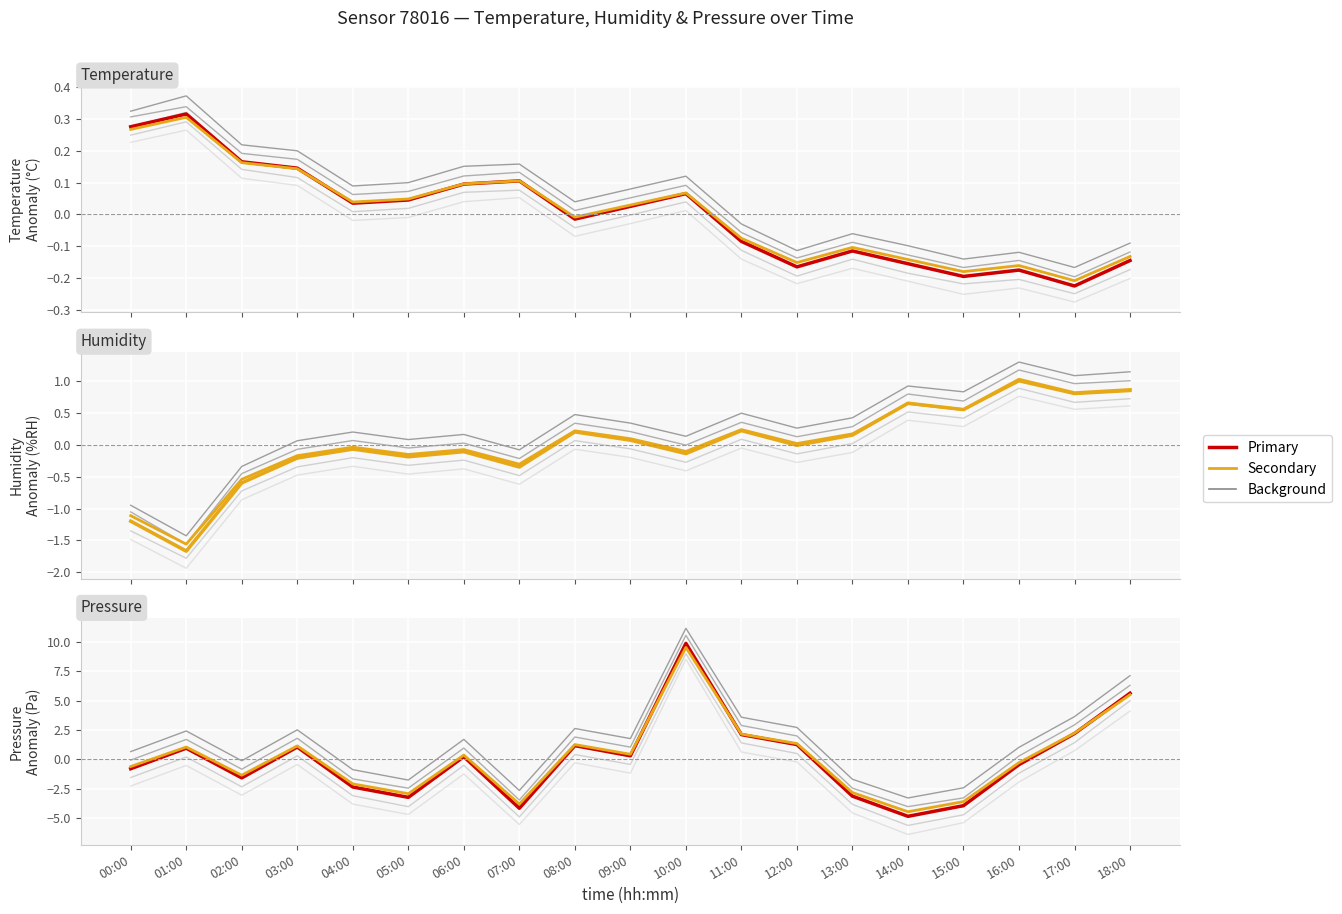

Reading left to right, transcribe all the data shown in this chart.

temperature: 00:00=0.3	01:00=0.3	02:00=0.2	03:00=0.1	04:00=0.0	05:00=0.0	06:00=0.1	07:00=0.1	08:00=-0.0	09:00=0.0	10:00=0.1	11:00=-0.1	12:00=-0.2	13:00=-0.1	14:00=-0.2	15:00=-0.2	16:00=-0.2	17:00=-0.2	18:00=-0.1
humidity: 00:00=-1.2	01:00=-1.7	02:00=-0.6	03:00=-0.2	04:00=-0.1	05:00=-0.2	06:00=-0.1	07:00=-0.3	08:00=0.2	09:00=0.1	10:00=-0.1	11:00=0.2	12:00=-0.0	13:00=0.2	14:00=0.7	15:00=0.6	16:00=1.0	17:00=0.8	18:00=0.9
pressure_norm: 00:00=-0.8	01:00=0.9	02:00=-1.6	03:00=1.0	04:00=-2.4	05:00=-3.3	06:00=0.2	07:00=-4.2	08:00=1.2	09:00=0.3	10:00=9.9	11:00=2.1	12:00=1.2	13:00=-3.2	14:00=-4.9	15:00=-4.0	16:00=-0.5	17:00=2.2	18:00=5.6